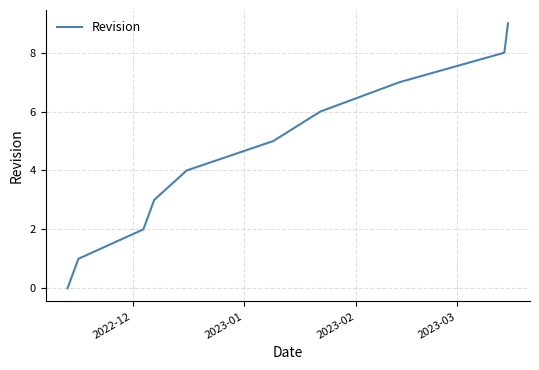

What is the difference between the maximum and minimum values?

9